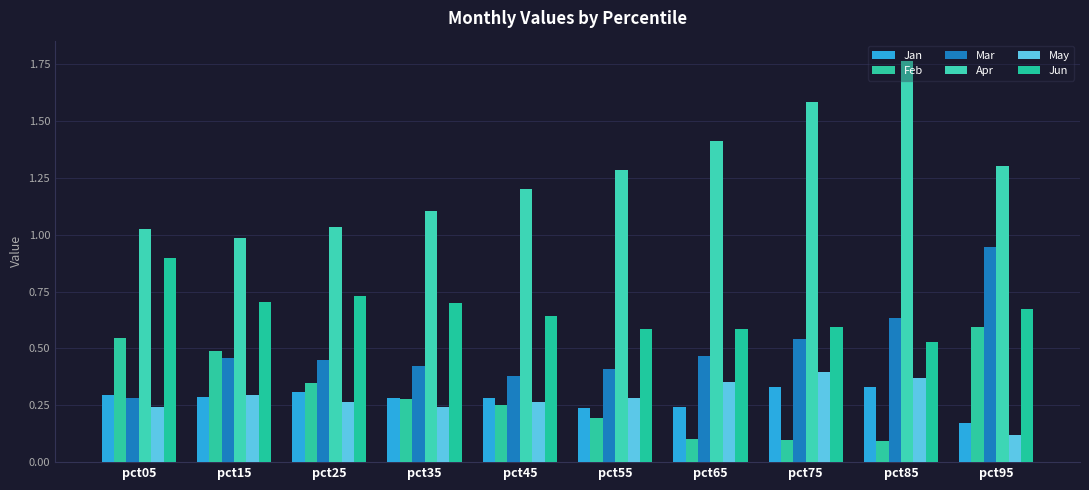

The value of Mar at pct55 is 0.7. True or false?

False